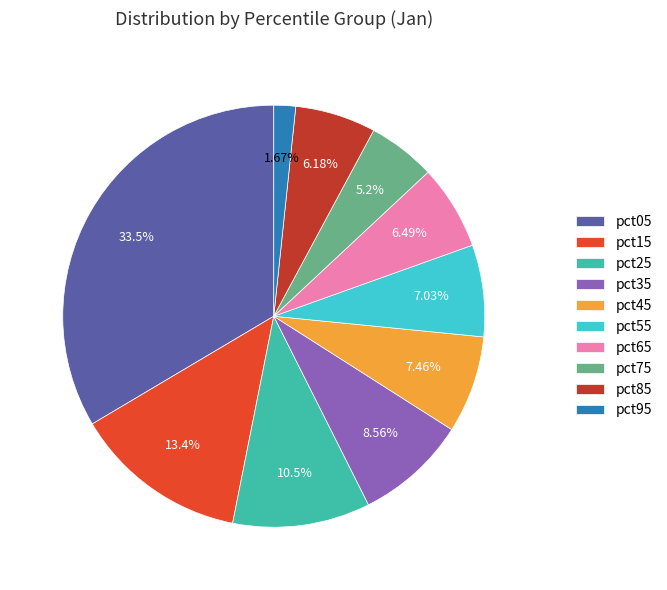

What is the total percentage of pct35 and pct55?

15.6%